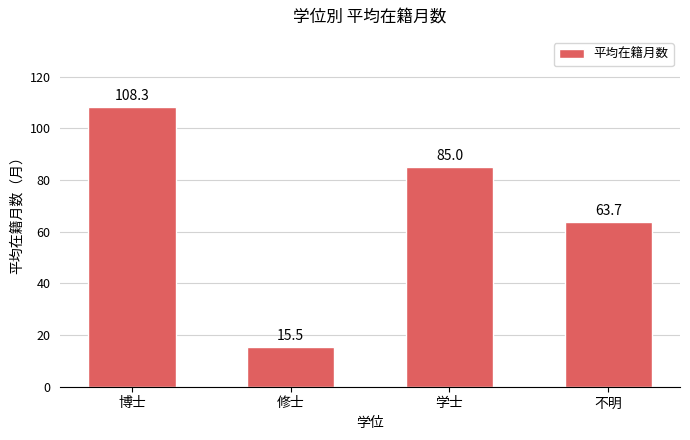

What position from the left is 修士?

2